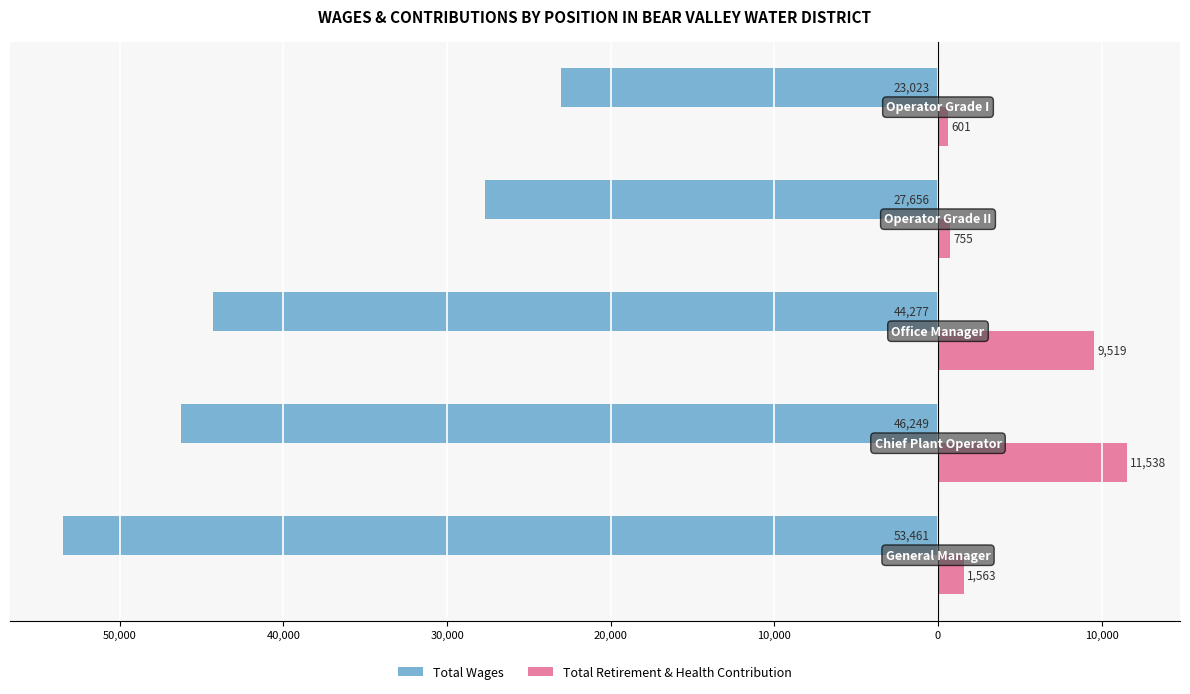

What are all the series names shown in the legend?

Total Wages, Total Retirement & Health Contribution